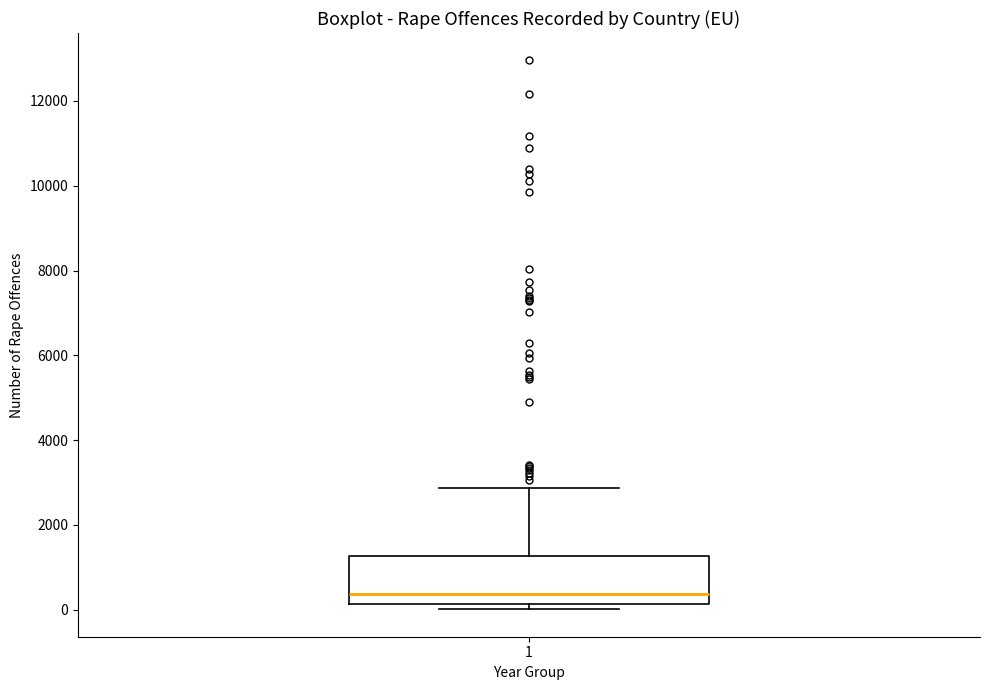

Where is the upper edge of the box at x = 1 on the y-axis? The values are not printed on the chart, so give them approximately, as read against the axis.

1200